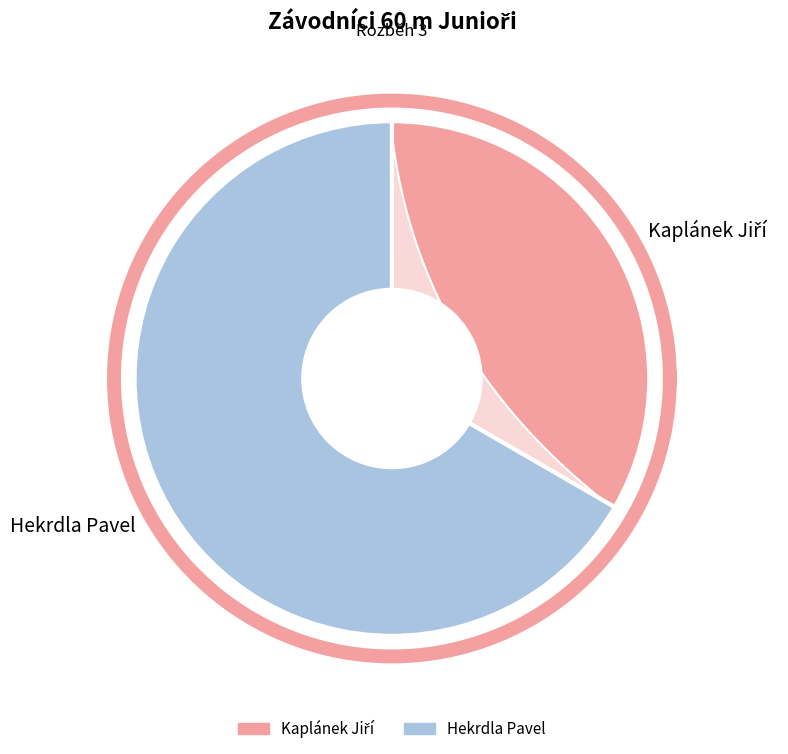

How much of the chart is everything except Kaplánek Jiří?

66.7%